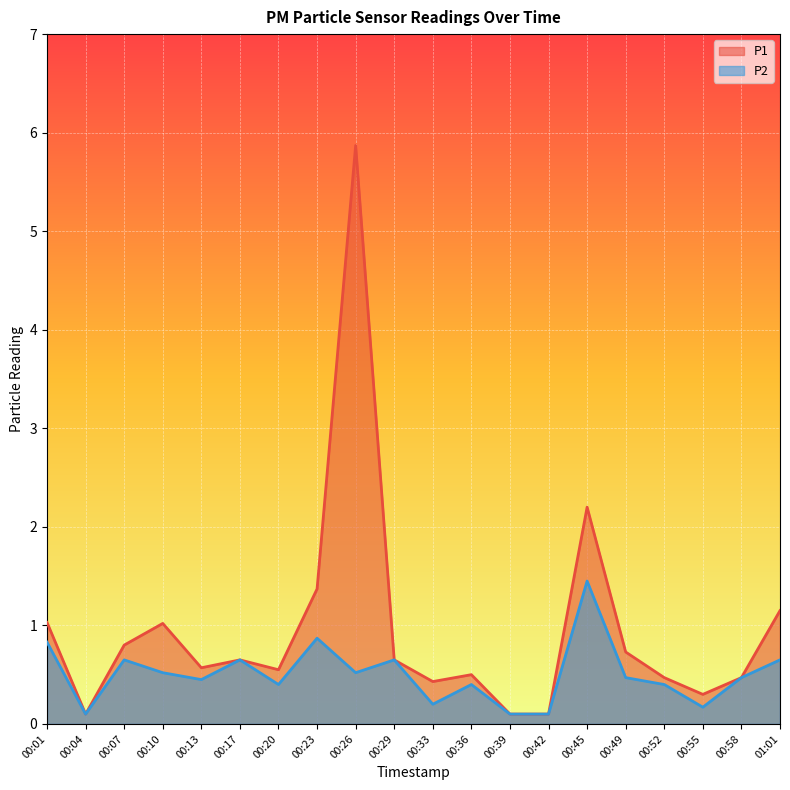

True or false: P1 has a value of 0.2 at 00:39.

False